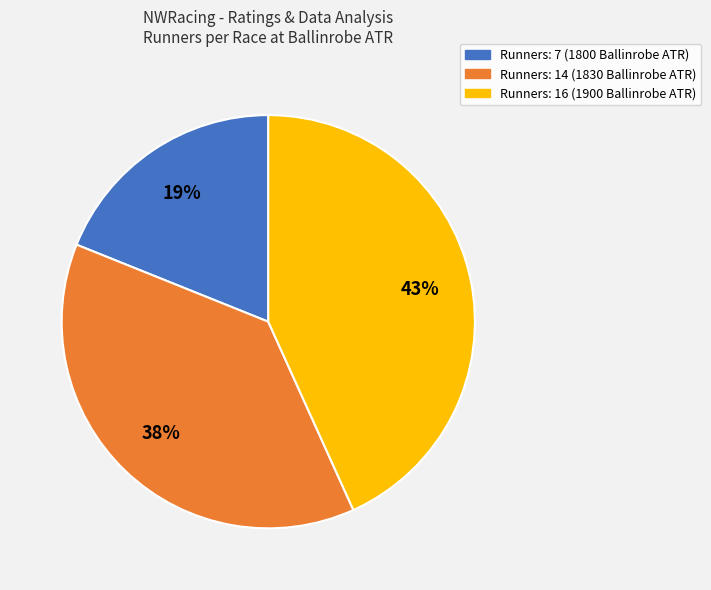

Count the number of slices in the pie.

3